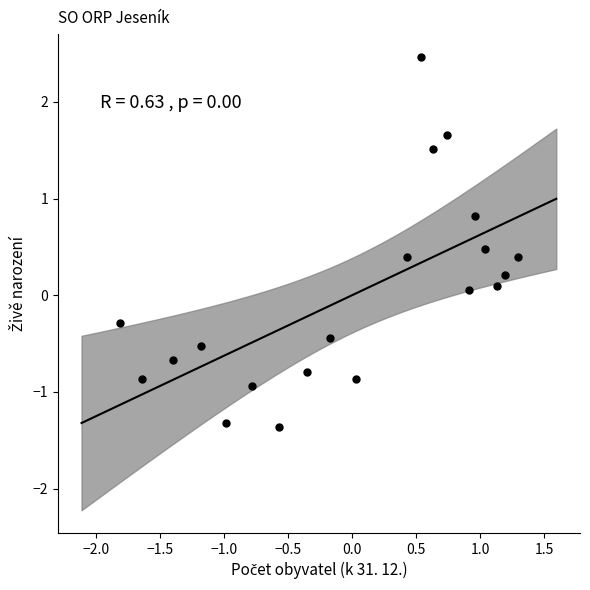

What is the range of X values (max minus min)?

3.1